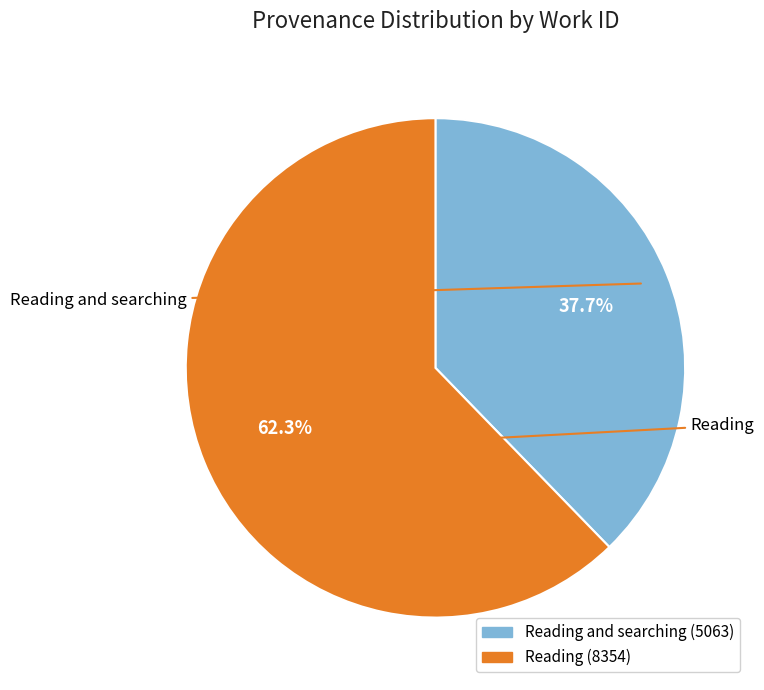

Does any single category account for the majority?

Yes